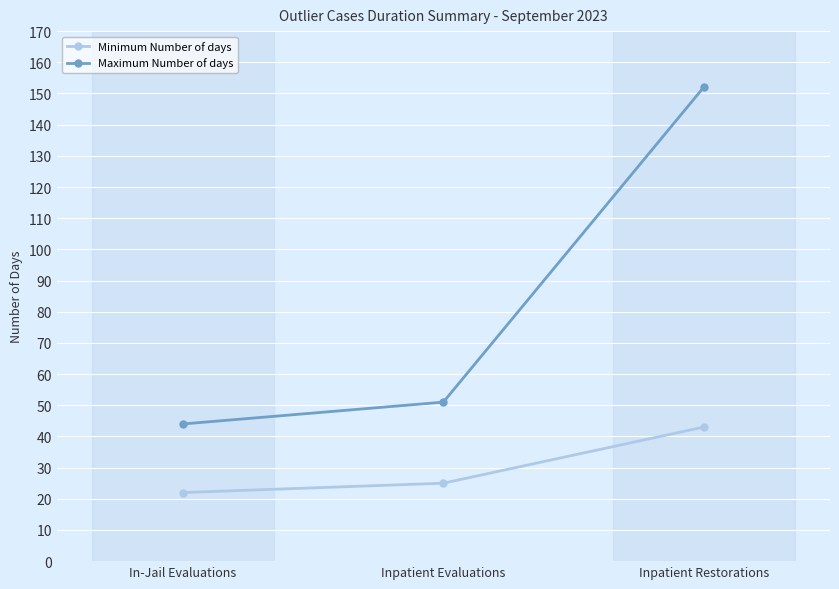

What is the smallest value displayed?

22